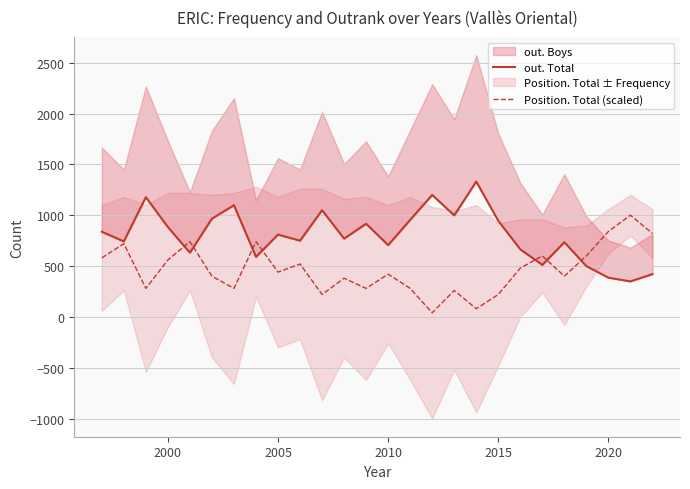

What is the total value across all series at 2015?

1371